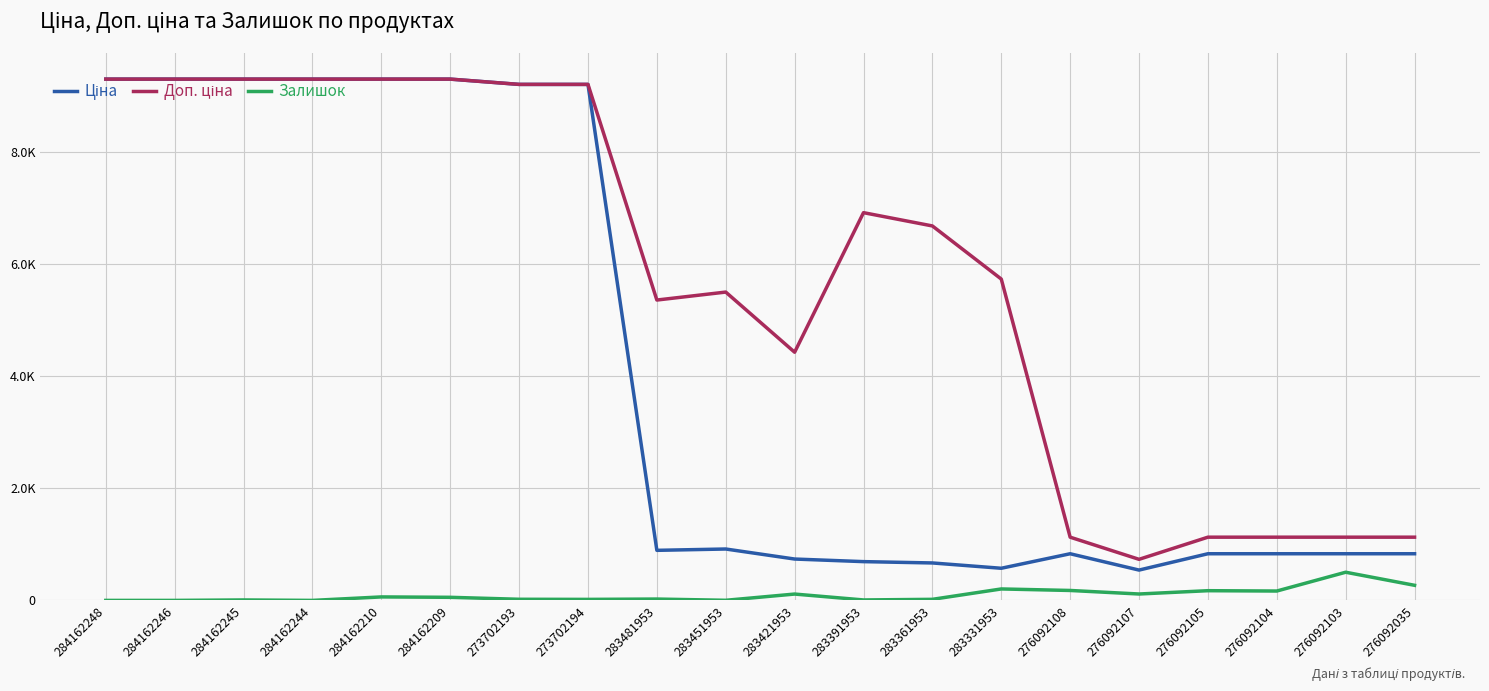

Does the chart have visible grid lines?

Yes